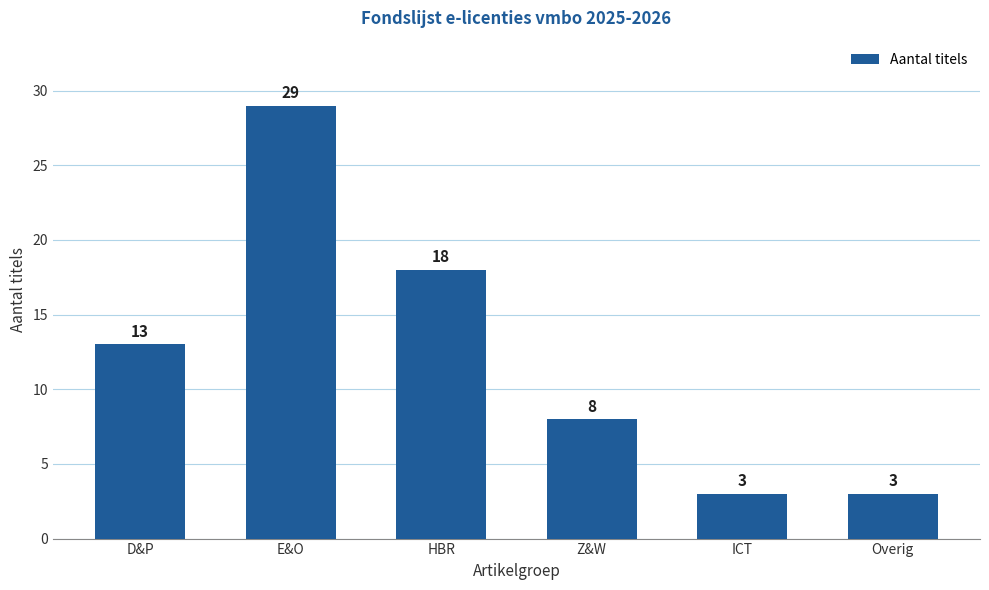

At which label is the value closest to 16?

HBR